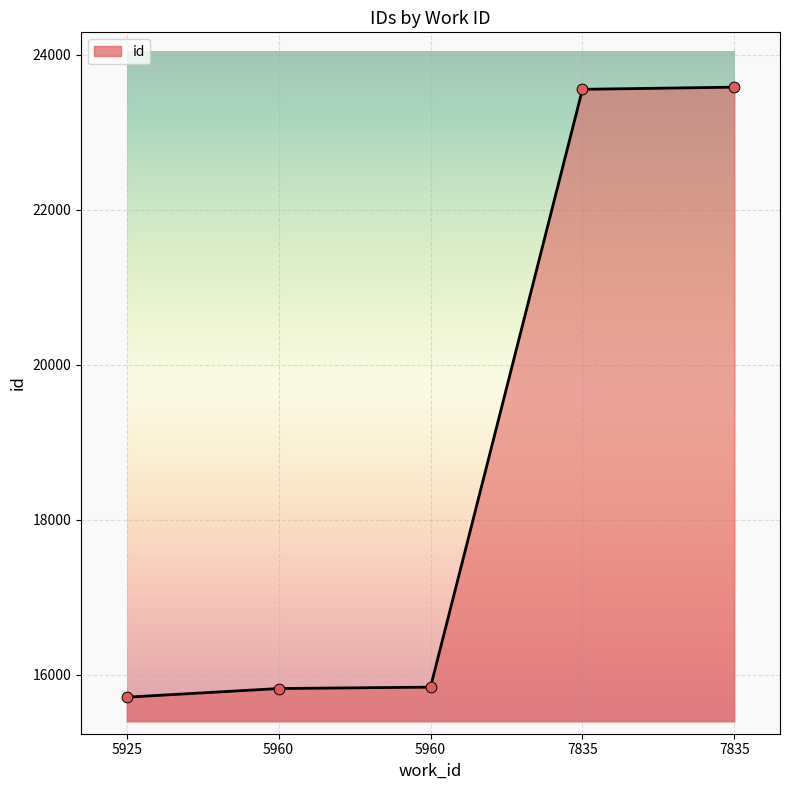

What is the change in value from 5960 to 7835?

+7715